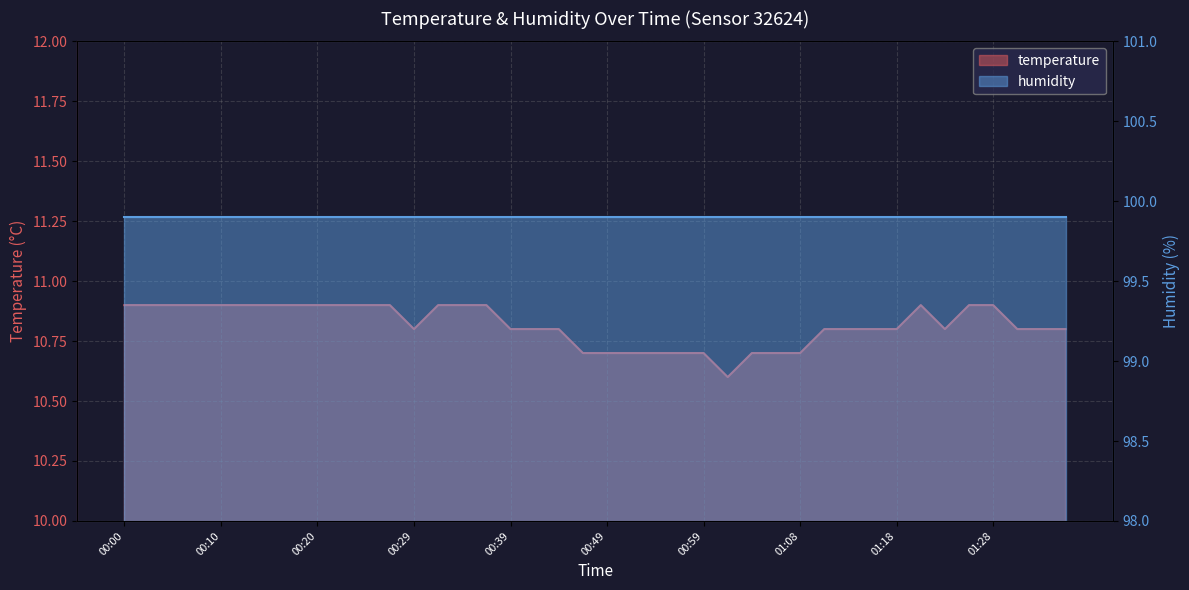

The value at 00:17 is 10.9. True or false?

True